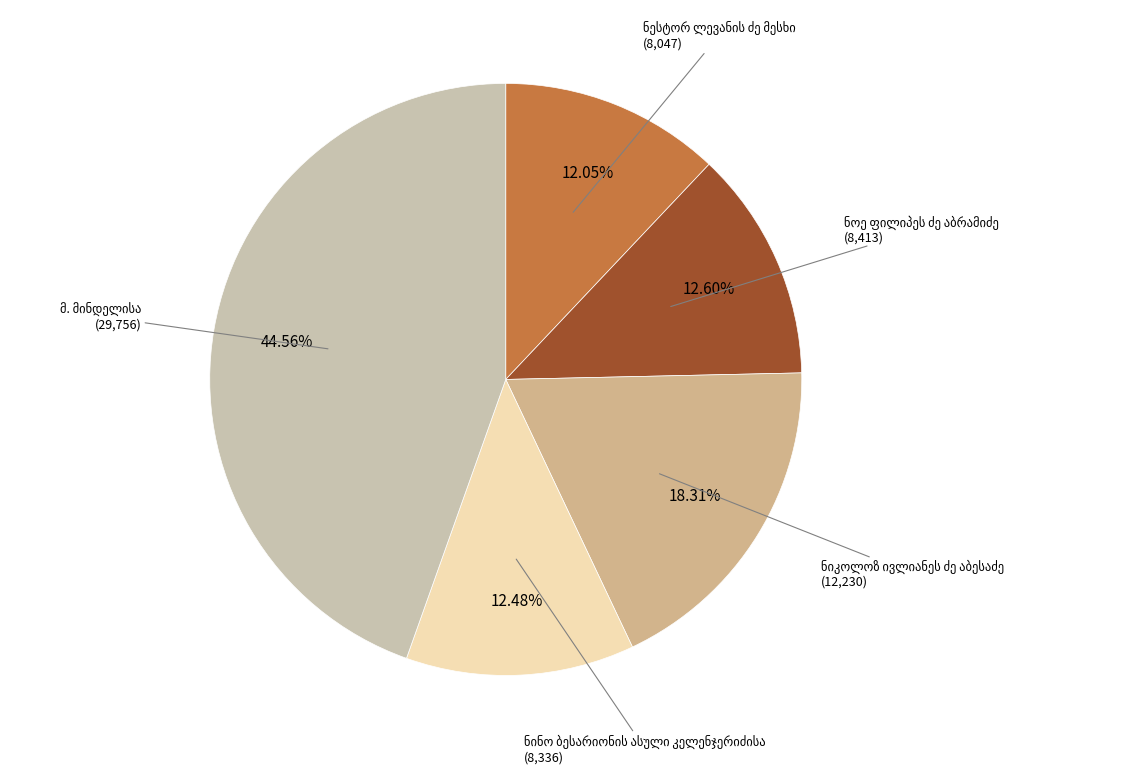

Is there a majority slice in this chart?

No